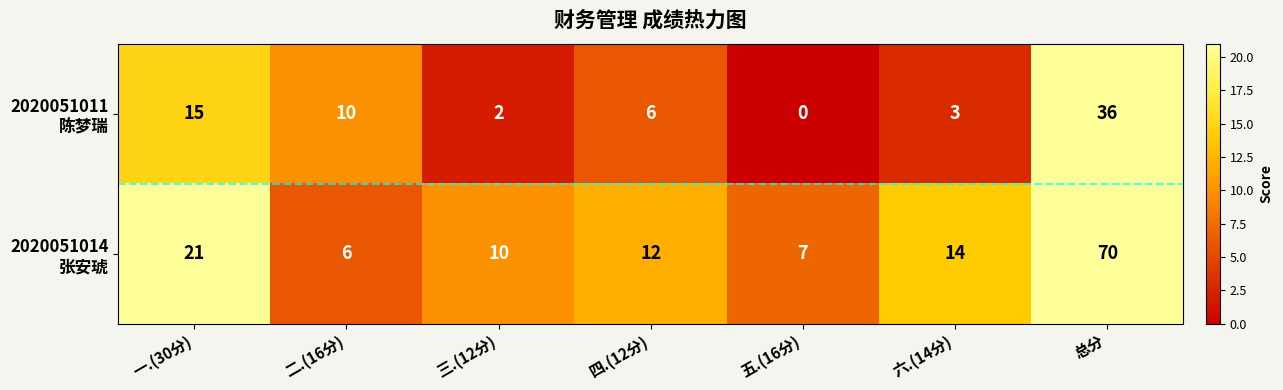

What is the difference between the highest and lowest values at 总分?

34